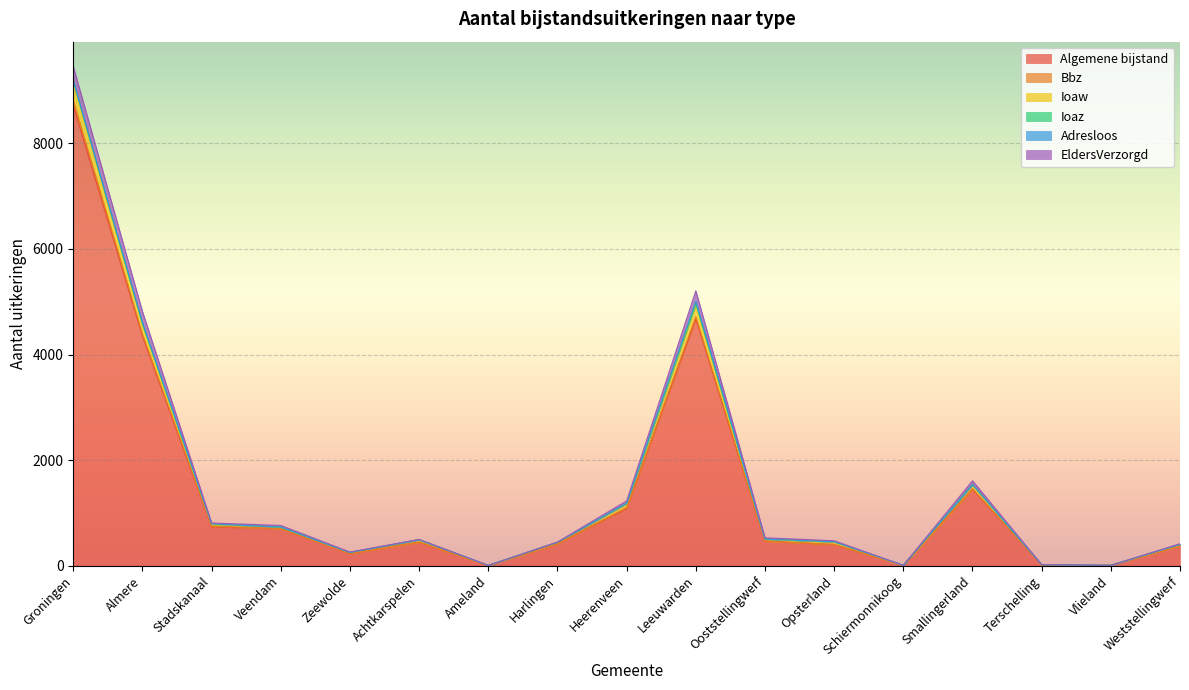

Between Ameland and Terschelling, which series saw the biggest shift?

Ioaw